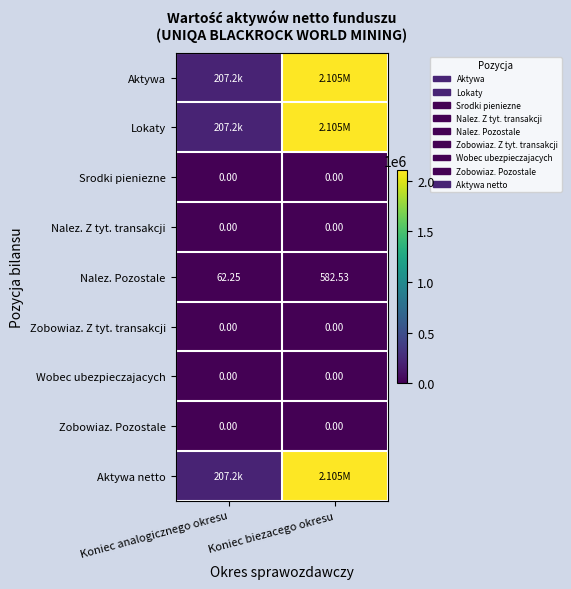

At which label is Nalez. Pozostale closest to 322?

Koniec analogicznego okresu